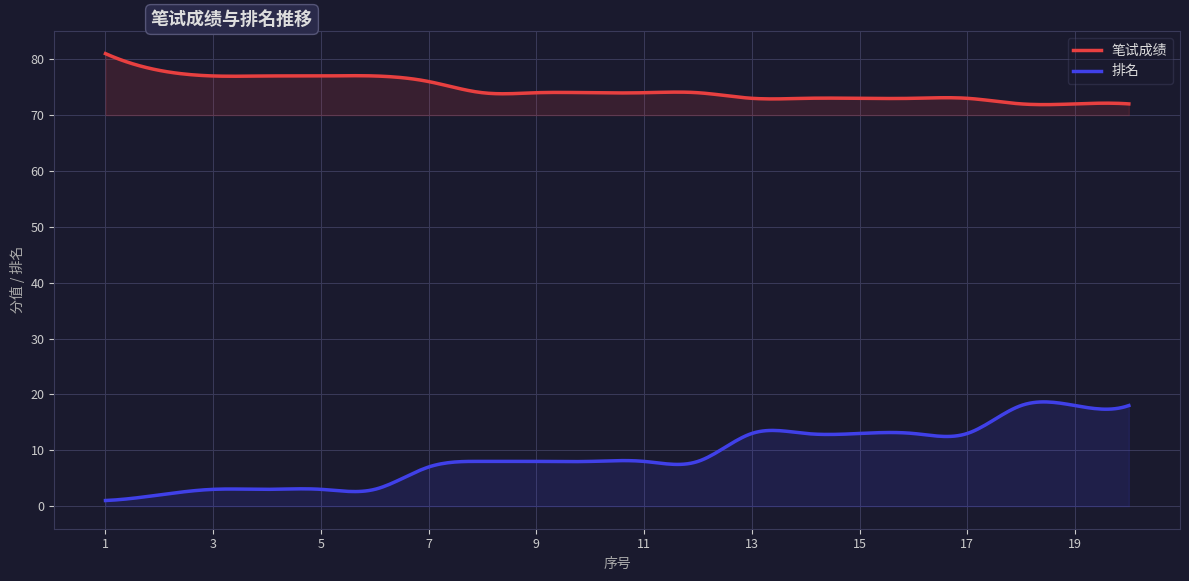

What are all the series names shown in the legend?

笔试成绩, 排名